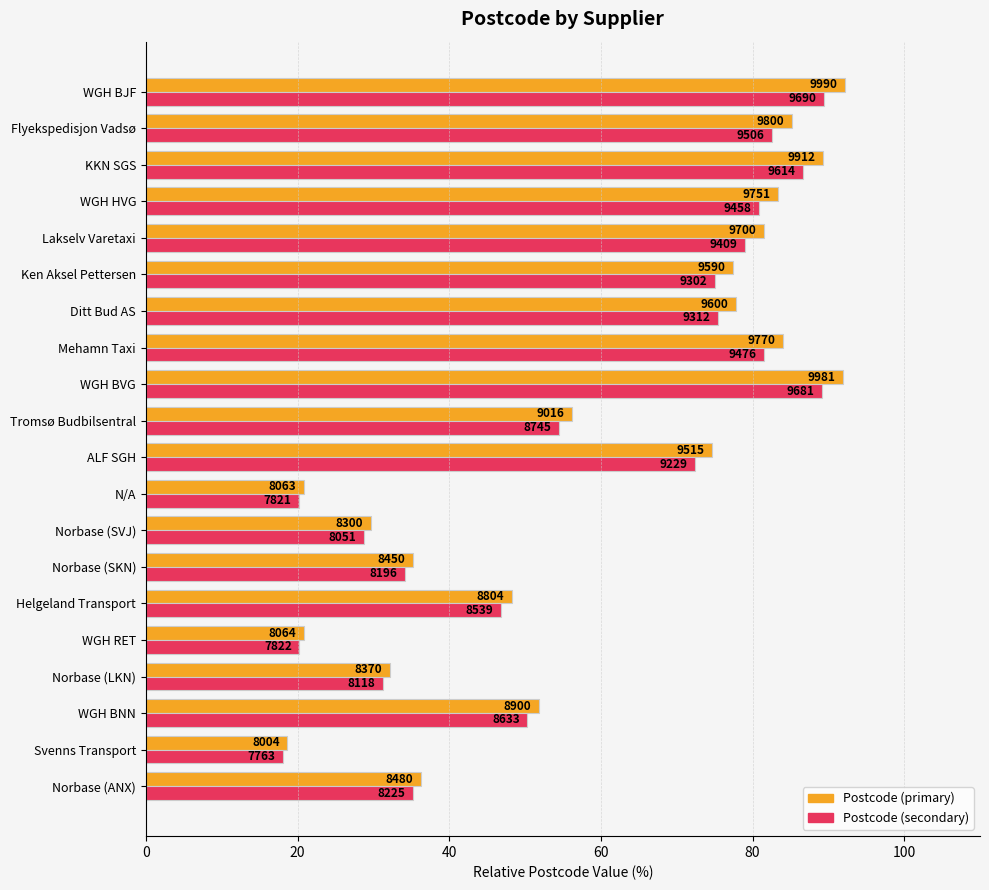

Are the bars grouped side by side (vs. stacked)?

Yes